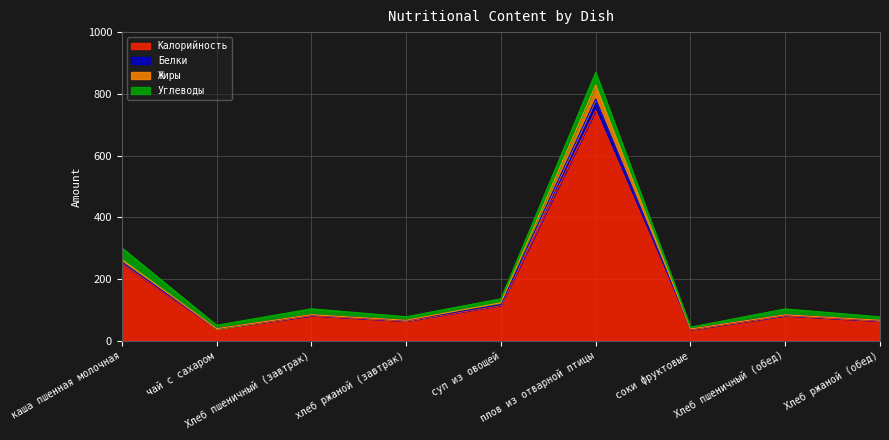

What is the minimum value for Калорийность?

36.0